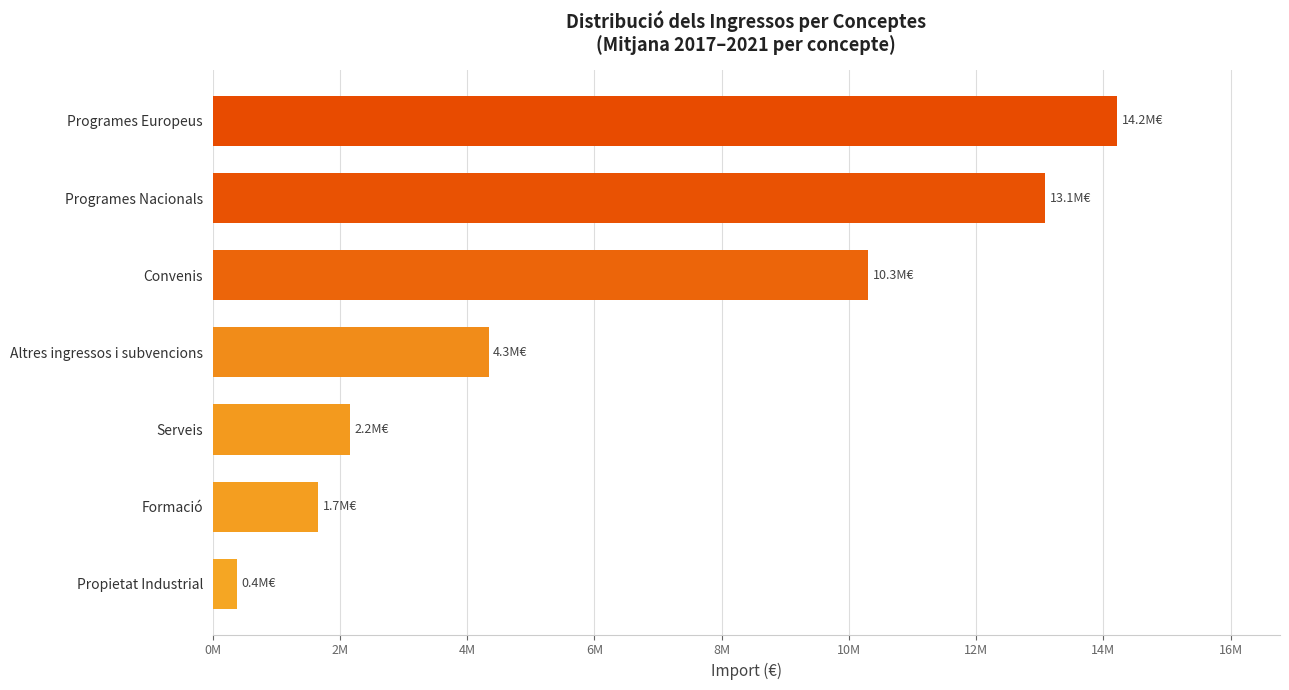

List the labels in order of value, smallest first.

Propietat Industrial, Formació, Serveis, Altres ingressos i subvencions, Convenis, Programes Nacionals, Programes Europeus